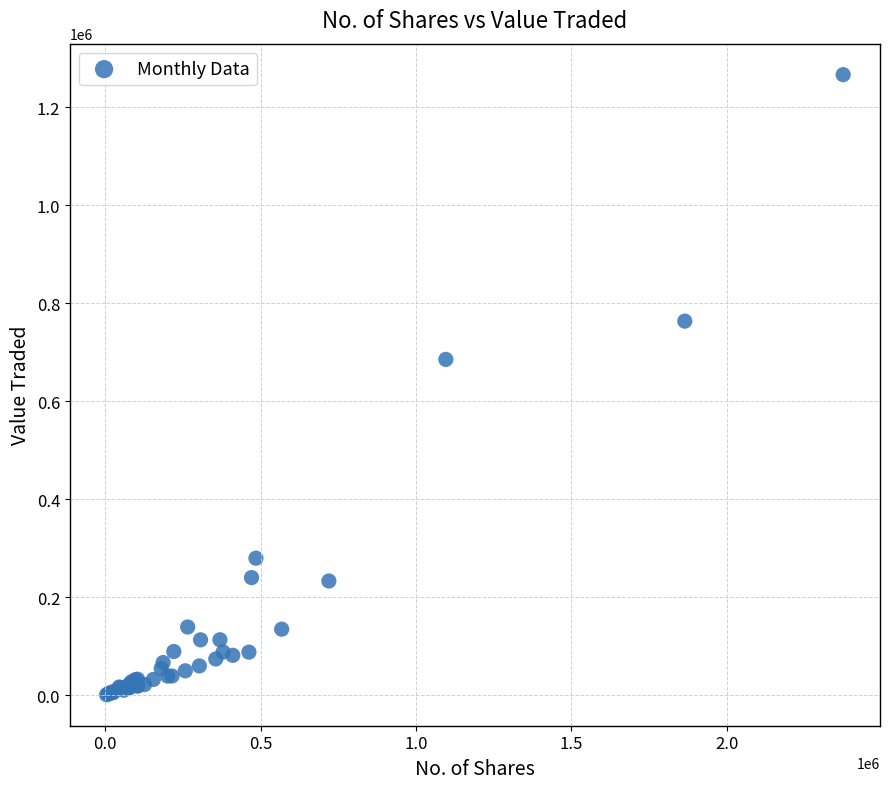

What Y value in the scatter plot is closest to 633816?

685473